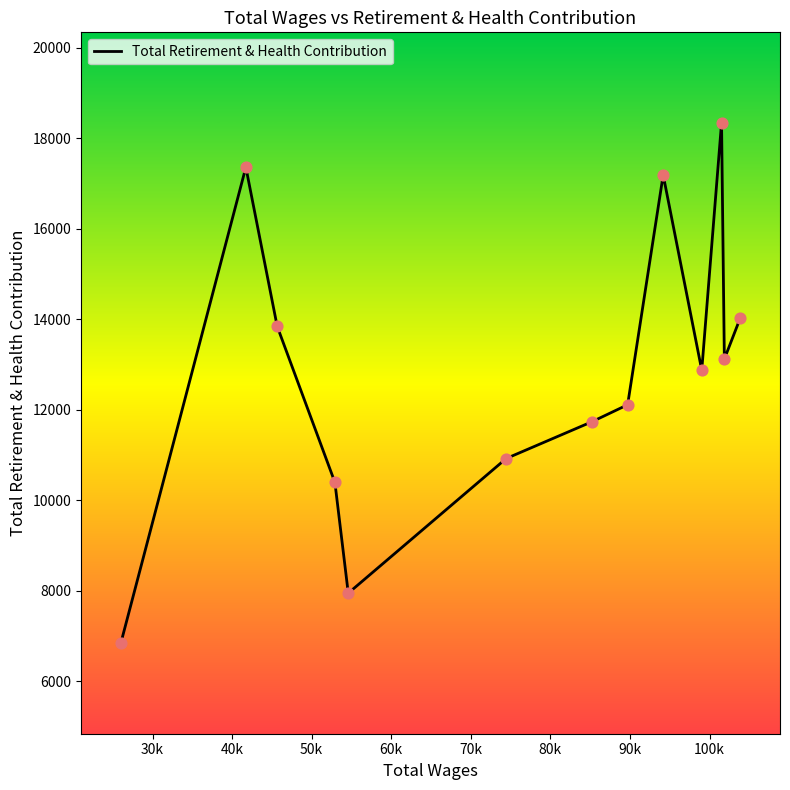

What is the difference between the maximum and minimum values?

11500